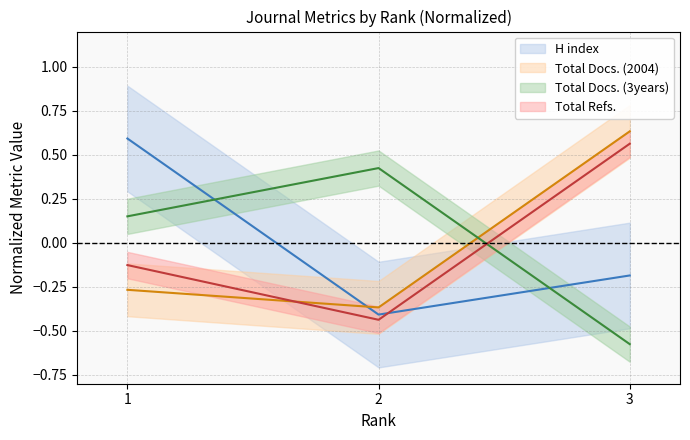

Does the chart have visible grid lines?

Yes